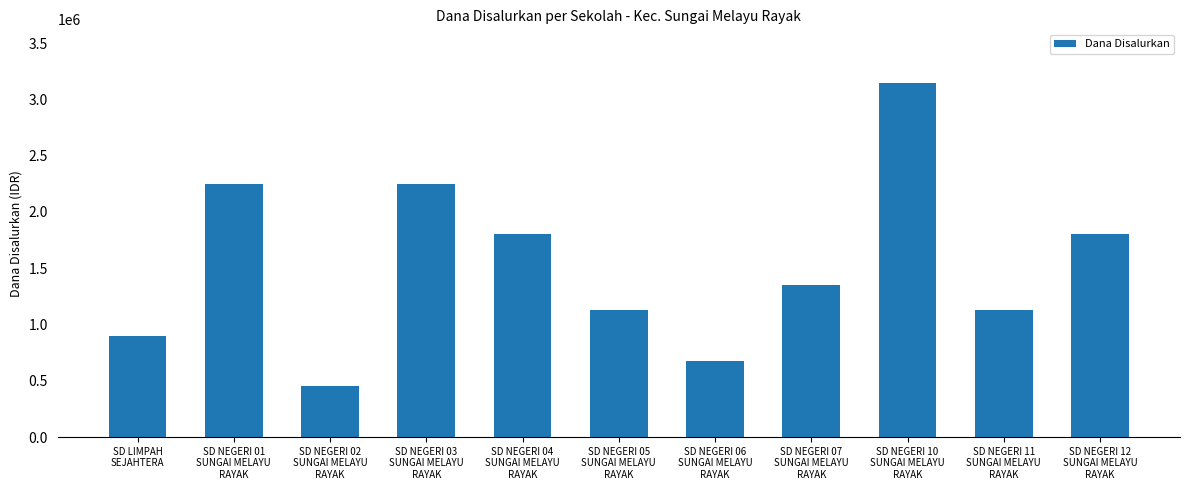

What is the difference between the second highest and minimum values?

1800000